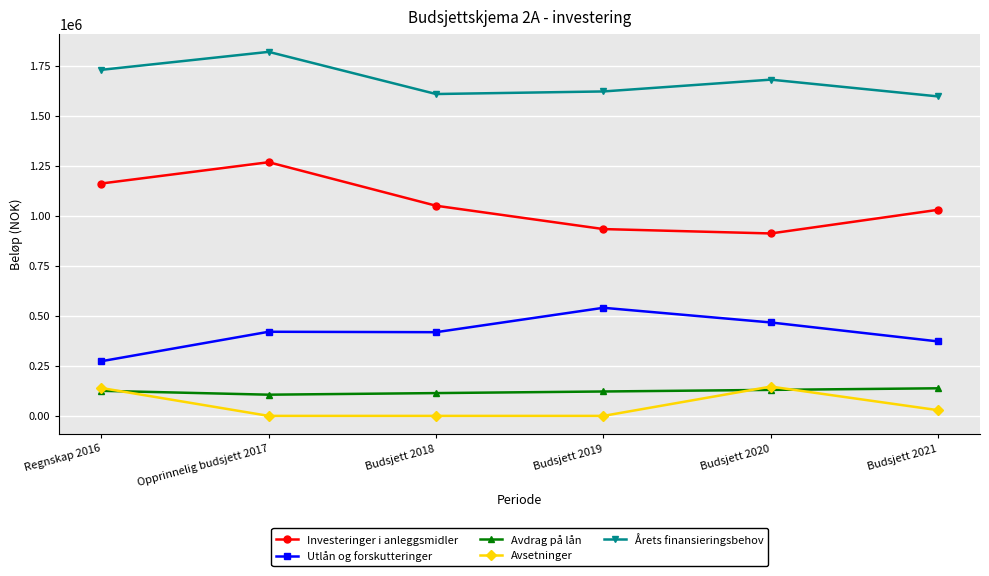

Is the value of Utlån og forskutteringer at Budsjett 2018 greater than the value of Investeringer i anleggsmidler at Budsjett 2019?

No